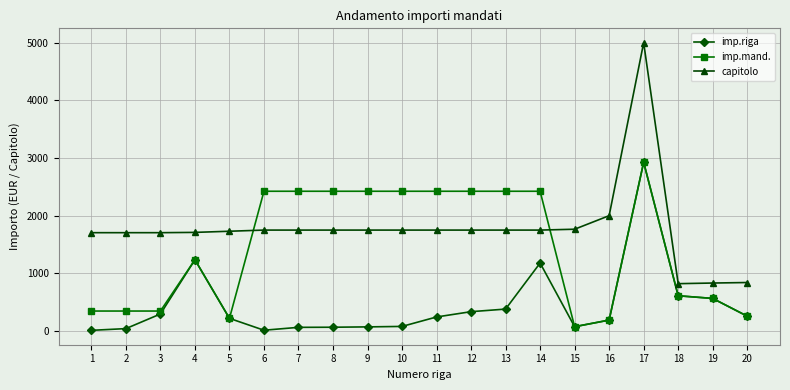

The value of capitolo at 9 is 1750. True or false?

True